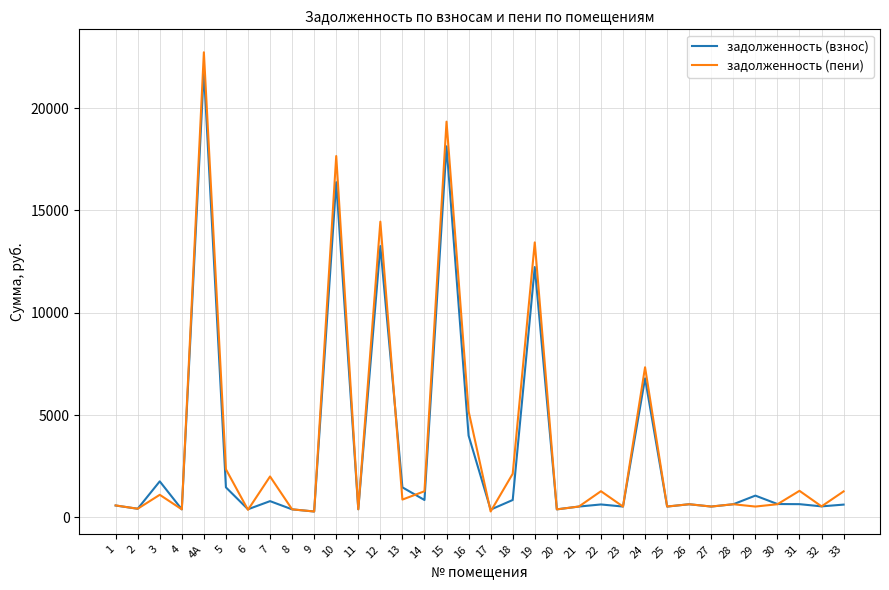

What is the lowest value of the задолженность (пени) series?

292.7